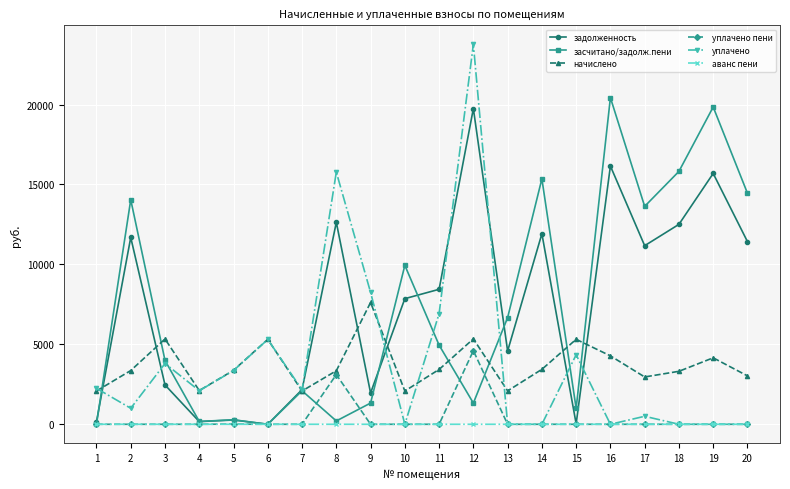

What is the difference between the maximum and minimum values in the засчитано/задолж.пени series?

20432.4